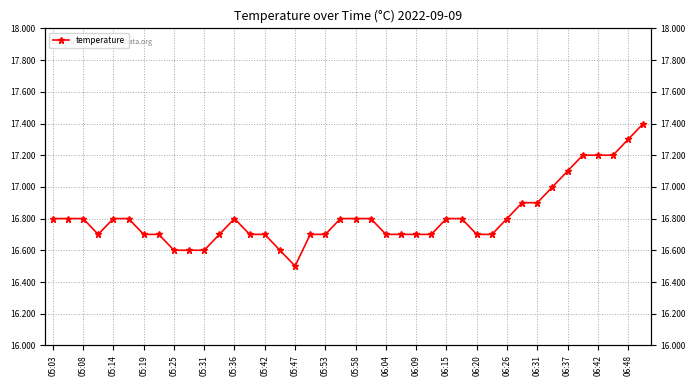

Reading left to right, extract all data points from this chart.

16.8	16.8	16.8	16.7	16.8	16.8	16.7	16.7	16.6	16.6	16.6	16.7	16.8	16.7	16.7	16.6	16.5	16.7	16.7	16.8	16.8	16.8	16.7	16.7	16.7	16.7	16.8	16.8	16.7	16.7	16.8	16.9	16.9	17.0	17.1	17.2	17.2	17.2	17.3	17.4